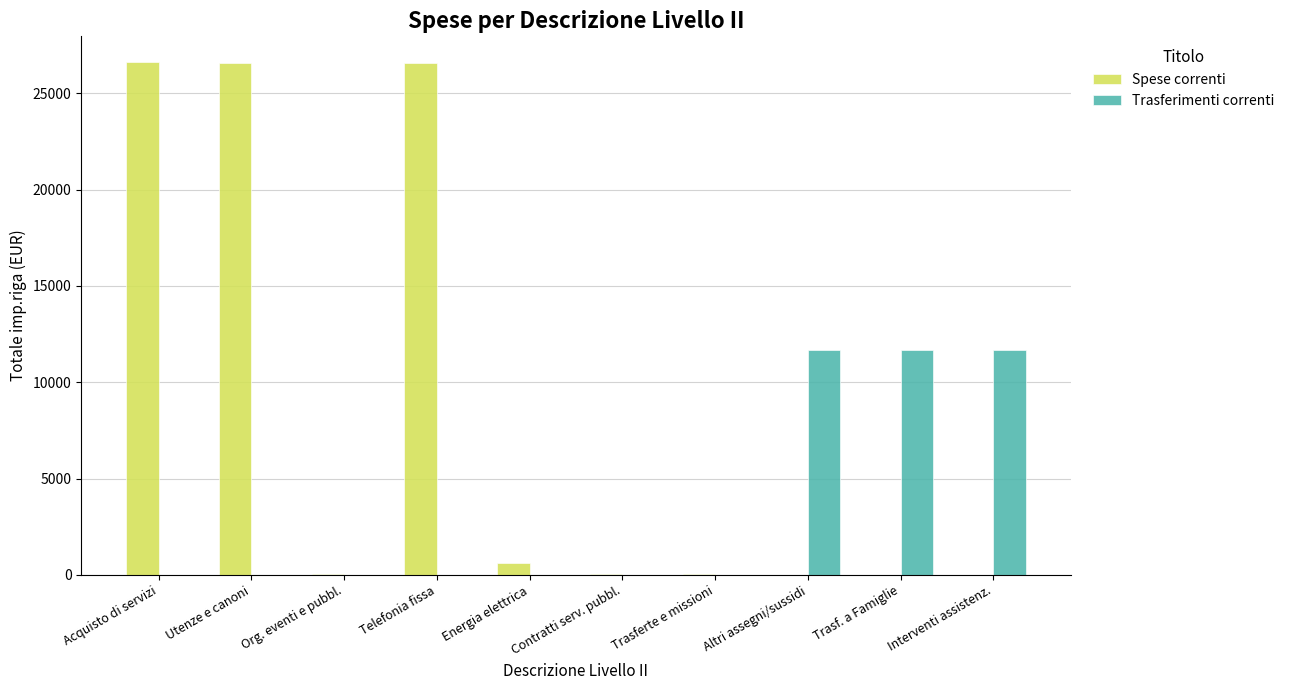

Is it true that Trasferimenti correnti equals 6929.0 at Trasf. a Famiglie?

False